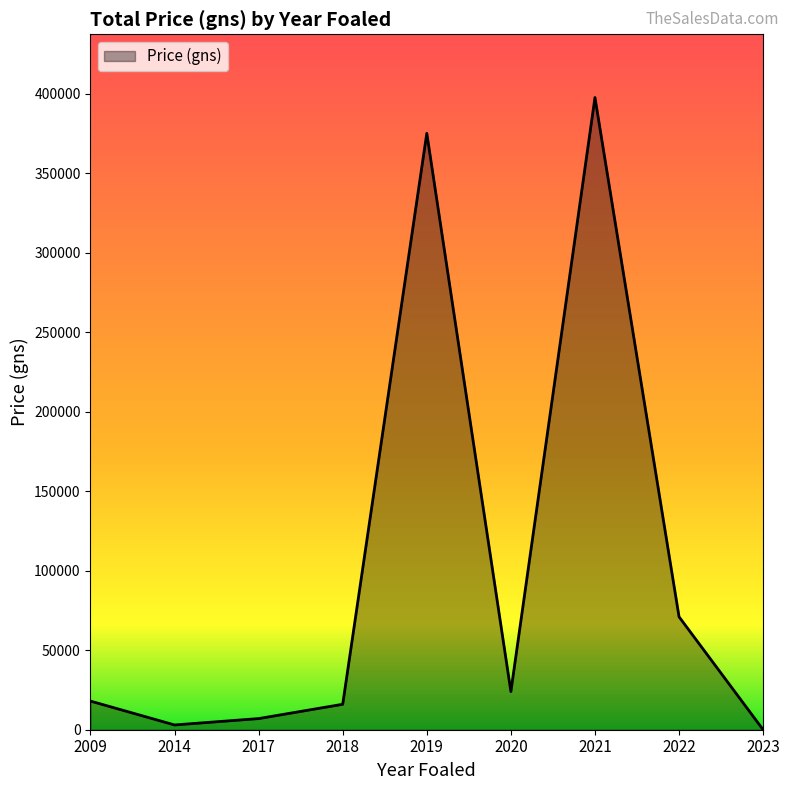

What is the change in value from 2019 to 2022?

-304000